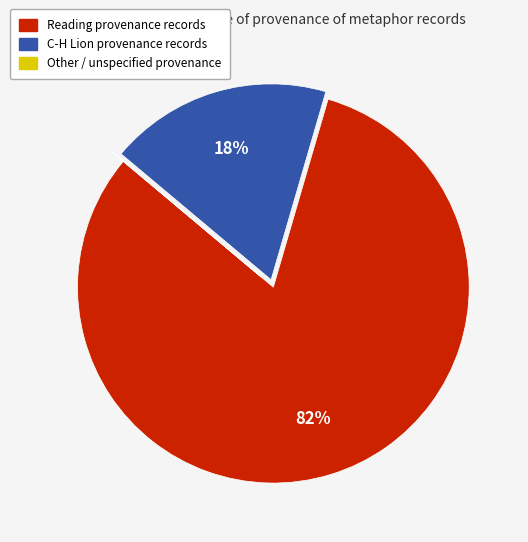

Is there any slice that represents more than half of the pie?

Yes